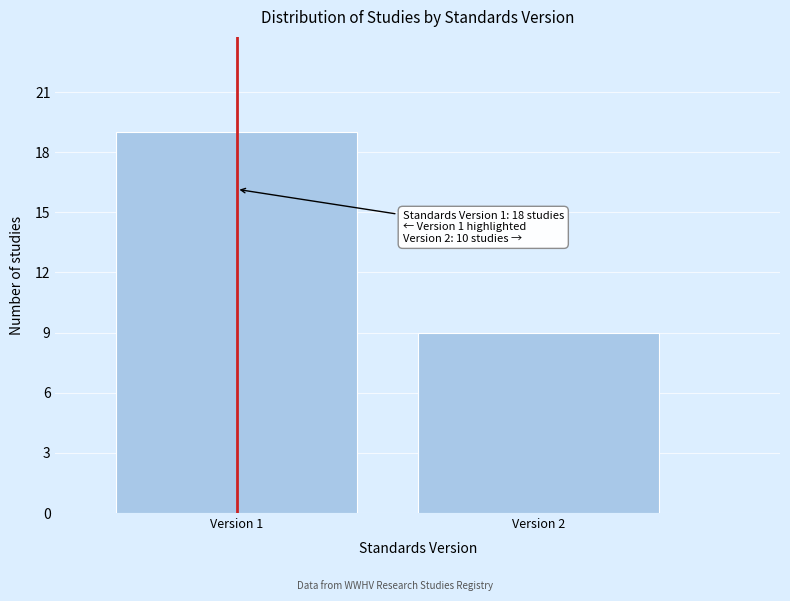

Reading left to right, list all the values displayed in this chart.

Version 1=19	Version 2=9